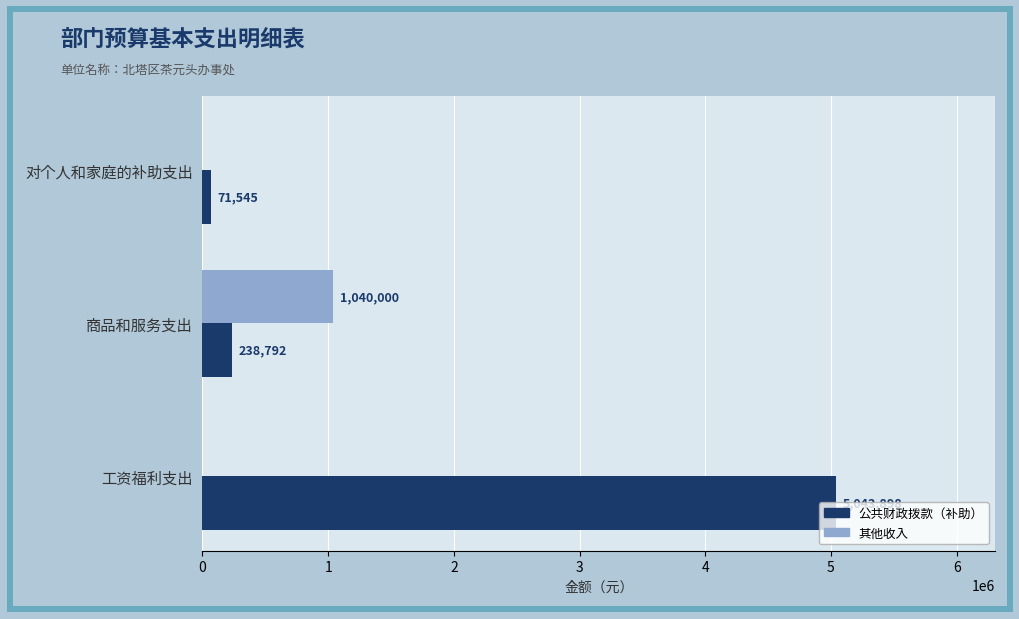

At which label is 公共财政拨款（补助） closest to 2557721?

商品和服务支出